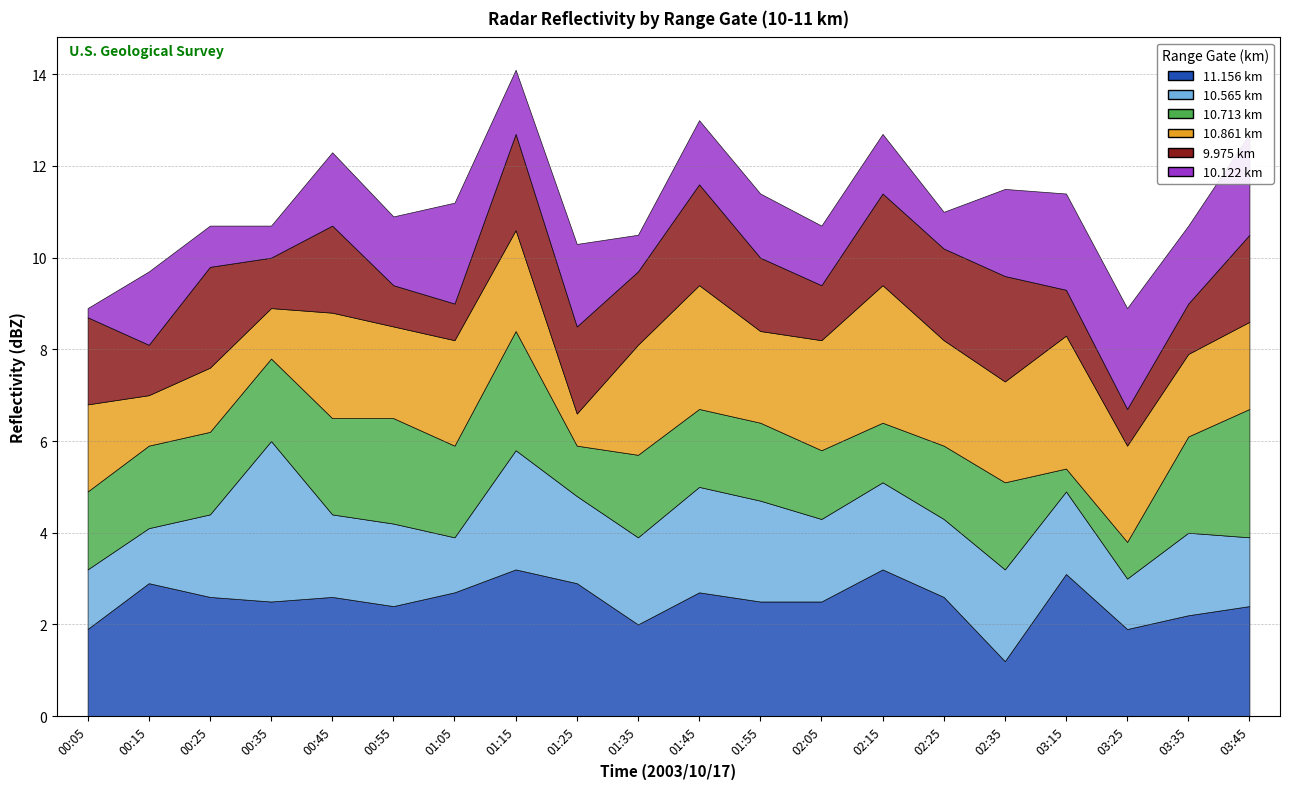

What is the difference between the maximum and minimum values in the 9.975 series?

1.5